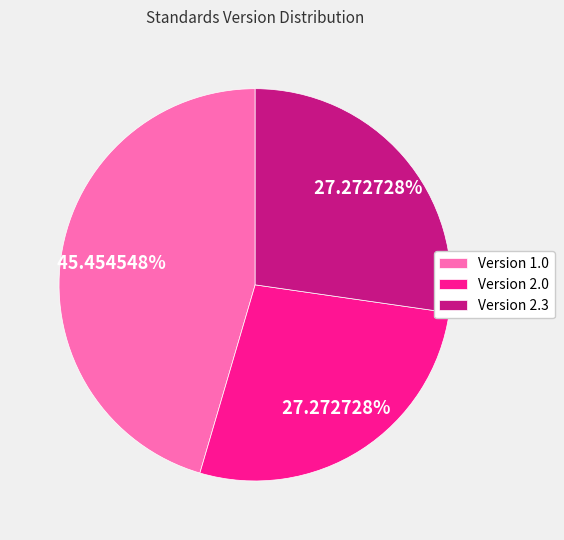

Is there a majority slice in this chart?

No